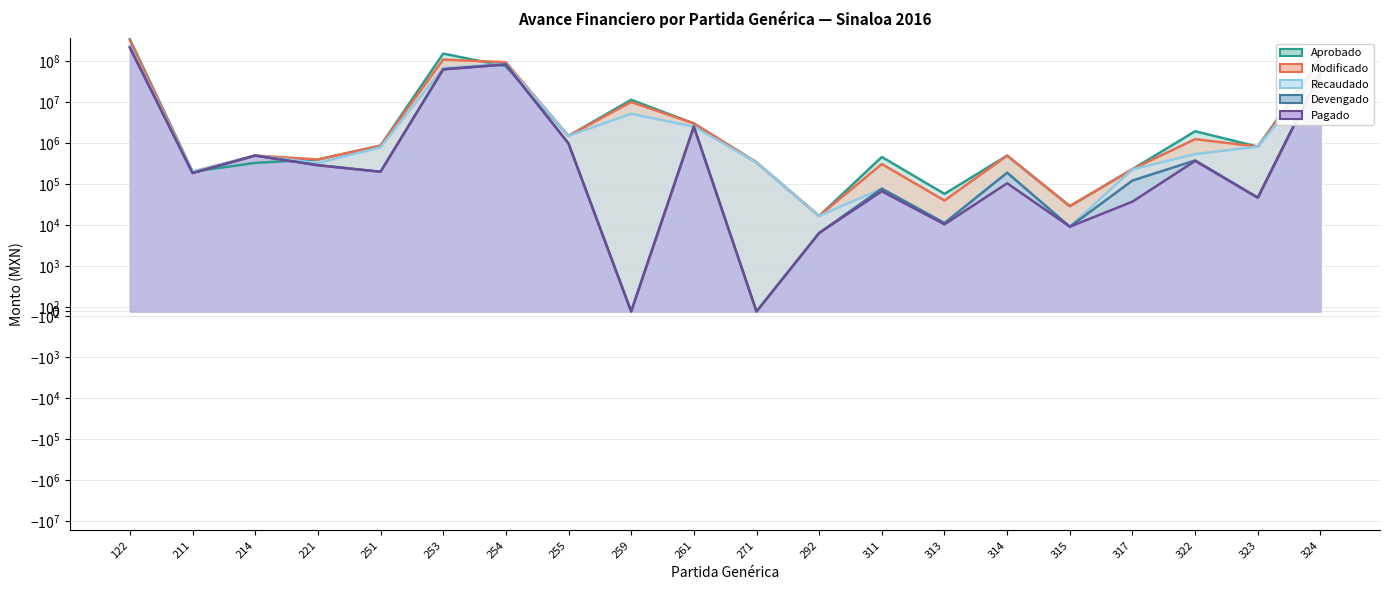

How many distinct data groups are displayed?

5